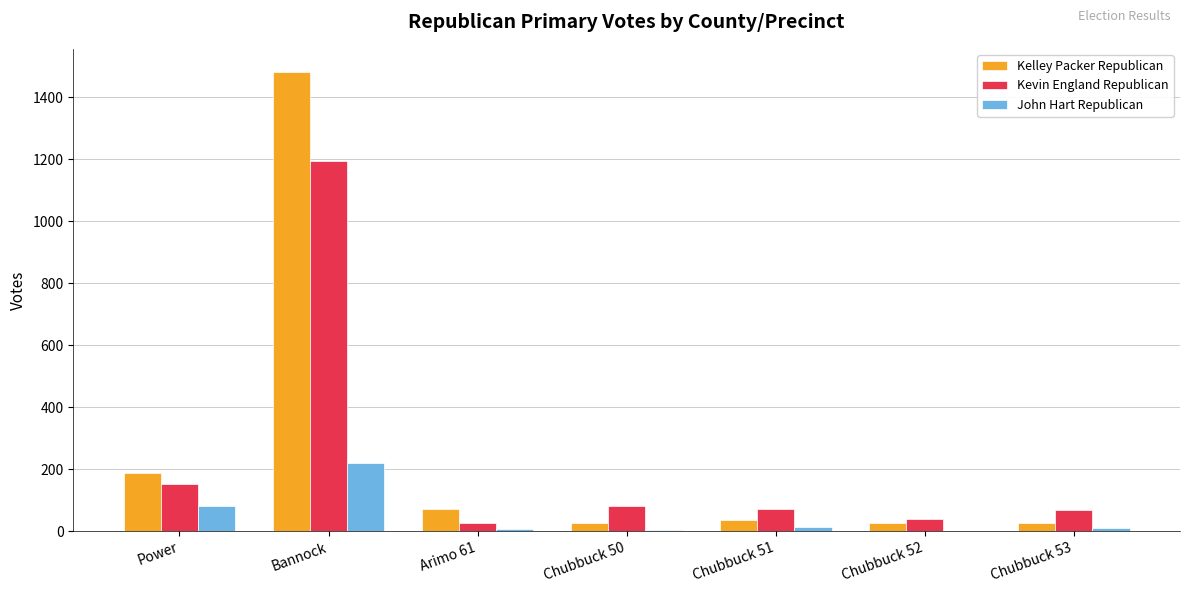

What is the total value across all series at Power?

418